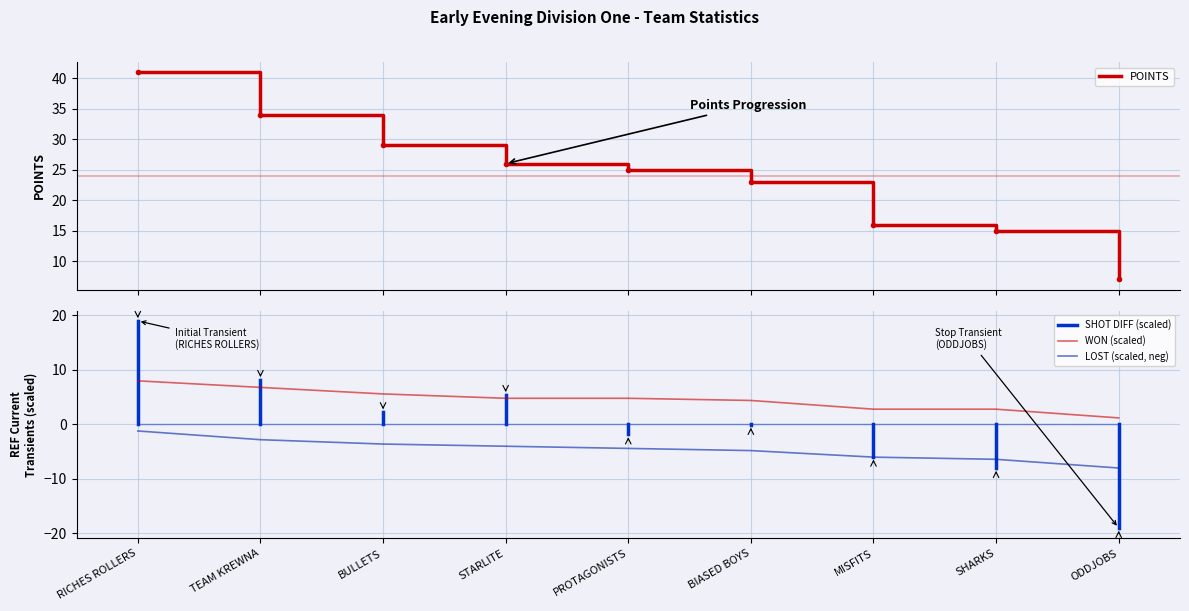

What is the difference between the maximum and second lowest values in the LOST series?

5.2